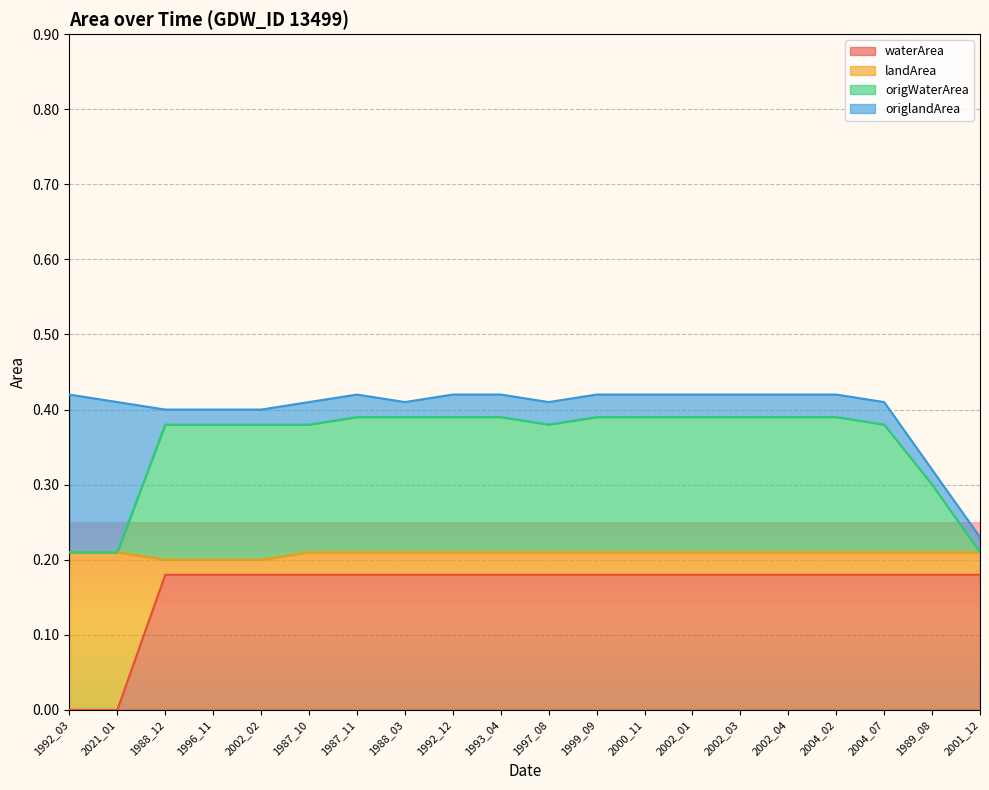

The waterArea series shows 0.1 at 1993_04. True or false?

False